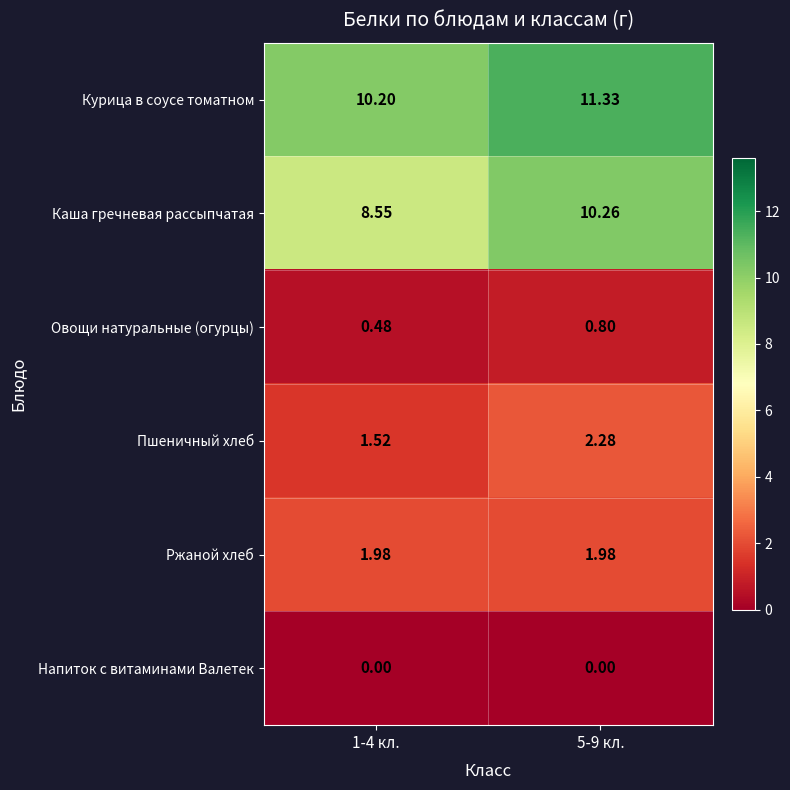

List the series in order of their peak value, highest first.

Курица в соусе томатном, Каша гречневая рассыпчатая, Пшеничный хлеб, Ржаной хлеб, Овощи натуральные (огурцы), Напиток с витаминами Валетек